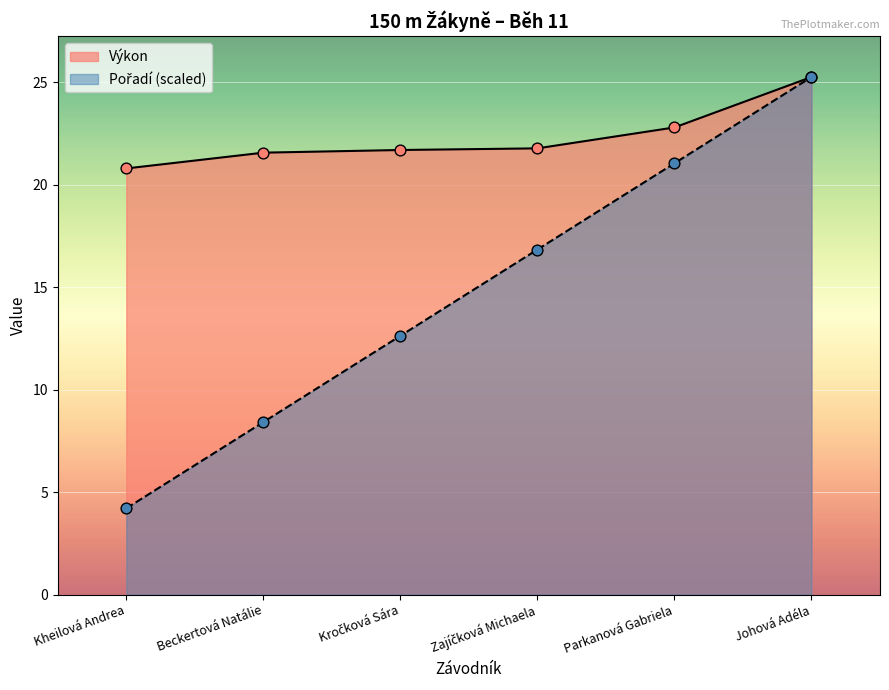

What are all the series names shown in the legend?

Pořadí, Výkon